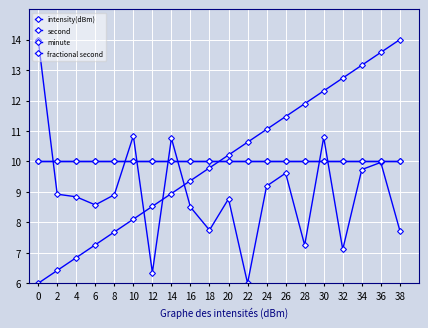

Is it true that minute equals 3.3 at 34?

False